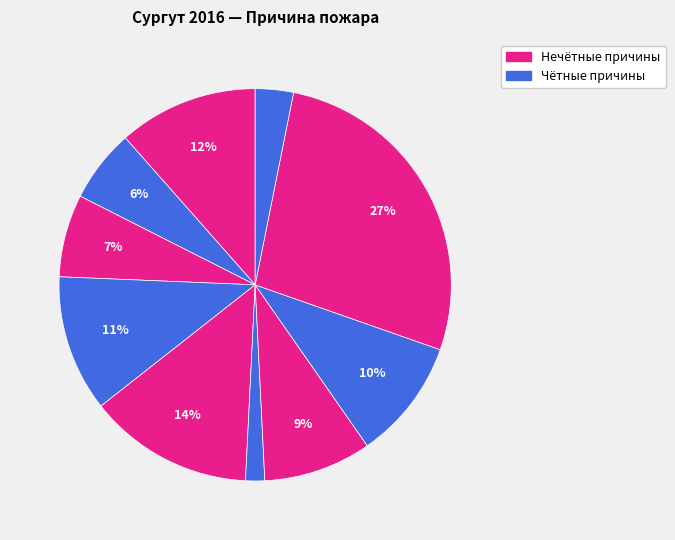

How many slices are in this pie chart?

10